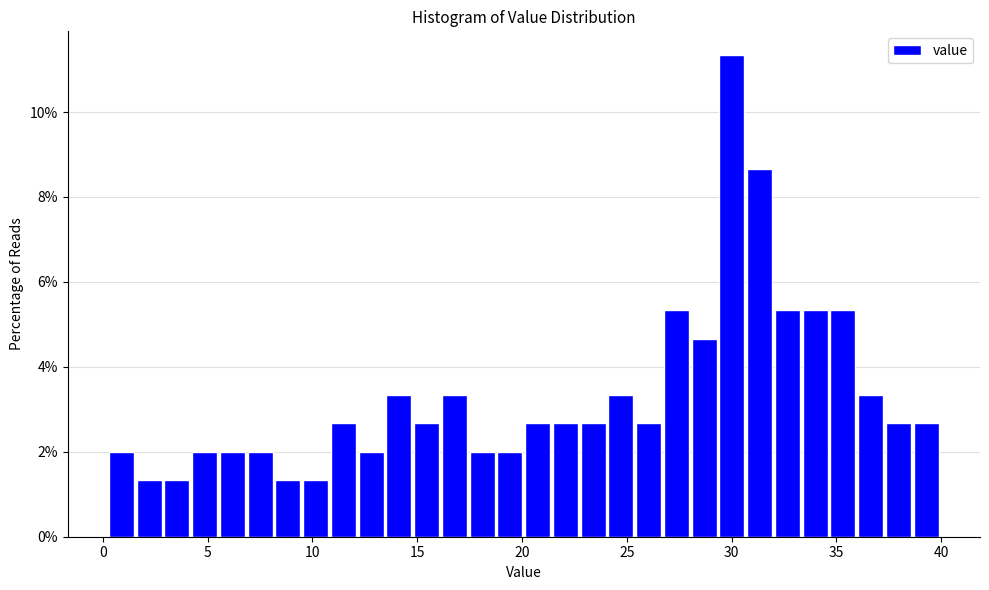

Read against the x-axis, roughly where is the centre of the tallest bar?

30.0